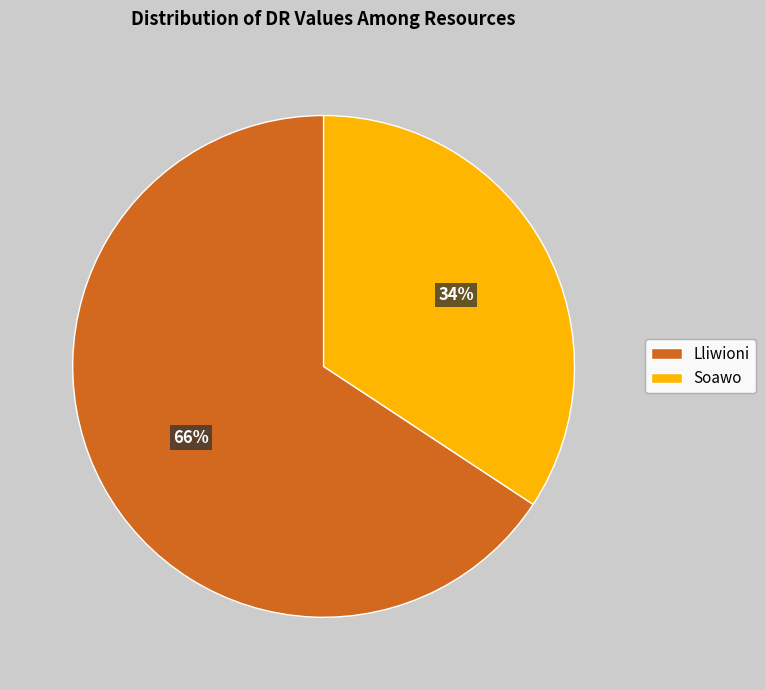

What is the ratio of the value at Soawo to the value at Lliwioni?

0.5